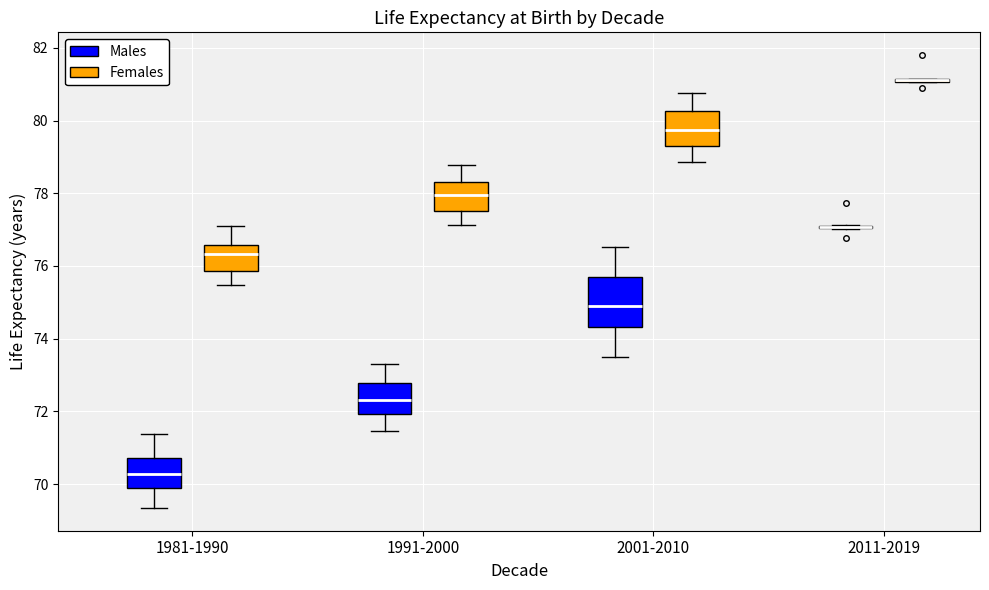

Reading left to right, transcribe this box plot: for each box, give where its median line is, the range the box spans, and where its two whiskers end, as read against the y-axis. The values are not printed on the chart, so give them approximately, as read against the axis.

1981-1990 (Males): median 70.2, box 70.0 to 70.8, whiskers 69.4 to 71.4
1981-1990 (Females): median 76.4, box 75.8 to 76.6, whiskers 75.4 to 77.2
1991-2000 (Males): median 72.4, box 72.0 to 72.8, whiskers 71.4 to 73.4
1991-2000 (Females): median 78.0, box 77.6 to 78.4, whiskers 77.2 to 78.8
2001-2010 (Males): median 74.8, box 74.4 to 75.6, whiskers 73.6 to 76.6
2001-2010 (Females): median 79.8, box 79.4 to 80.2, whiskers 78.8 to 80.8
2011-2019 (Males): box collapsed to a line at 77.0, whiskers 77.0 to 77.2
2011-2019 (Females): box collapsed to a line at 81.2, whiskers 81.0 to 81.2